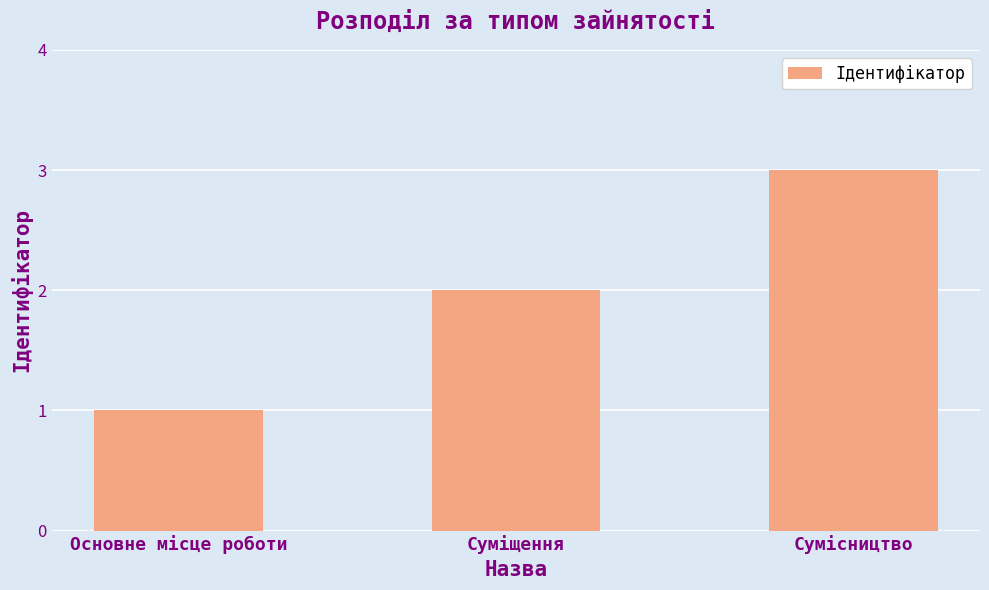

Between Суміщення and Сумісництво, which is larger?

Сумісництво